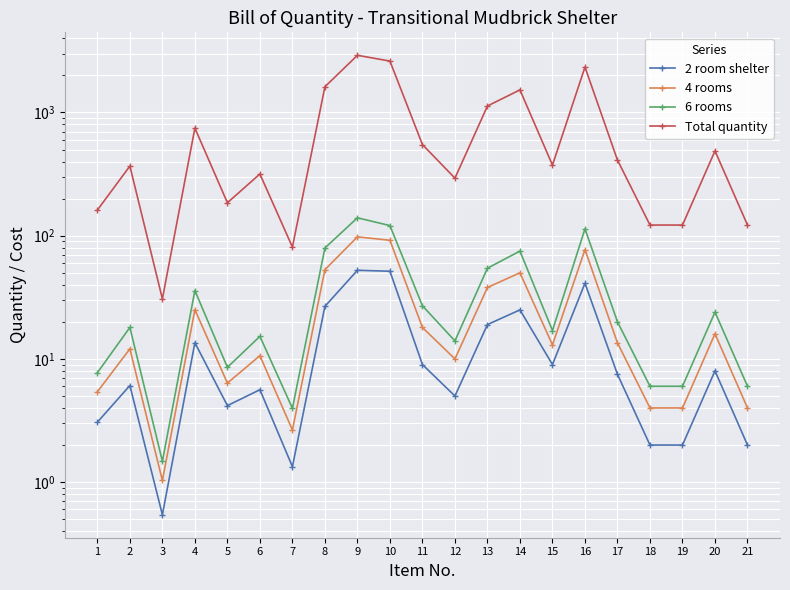

What is the approximate value of 2 room shelter at 15?

9.0